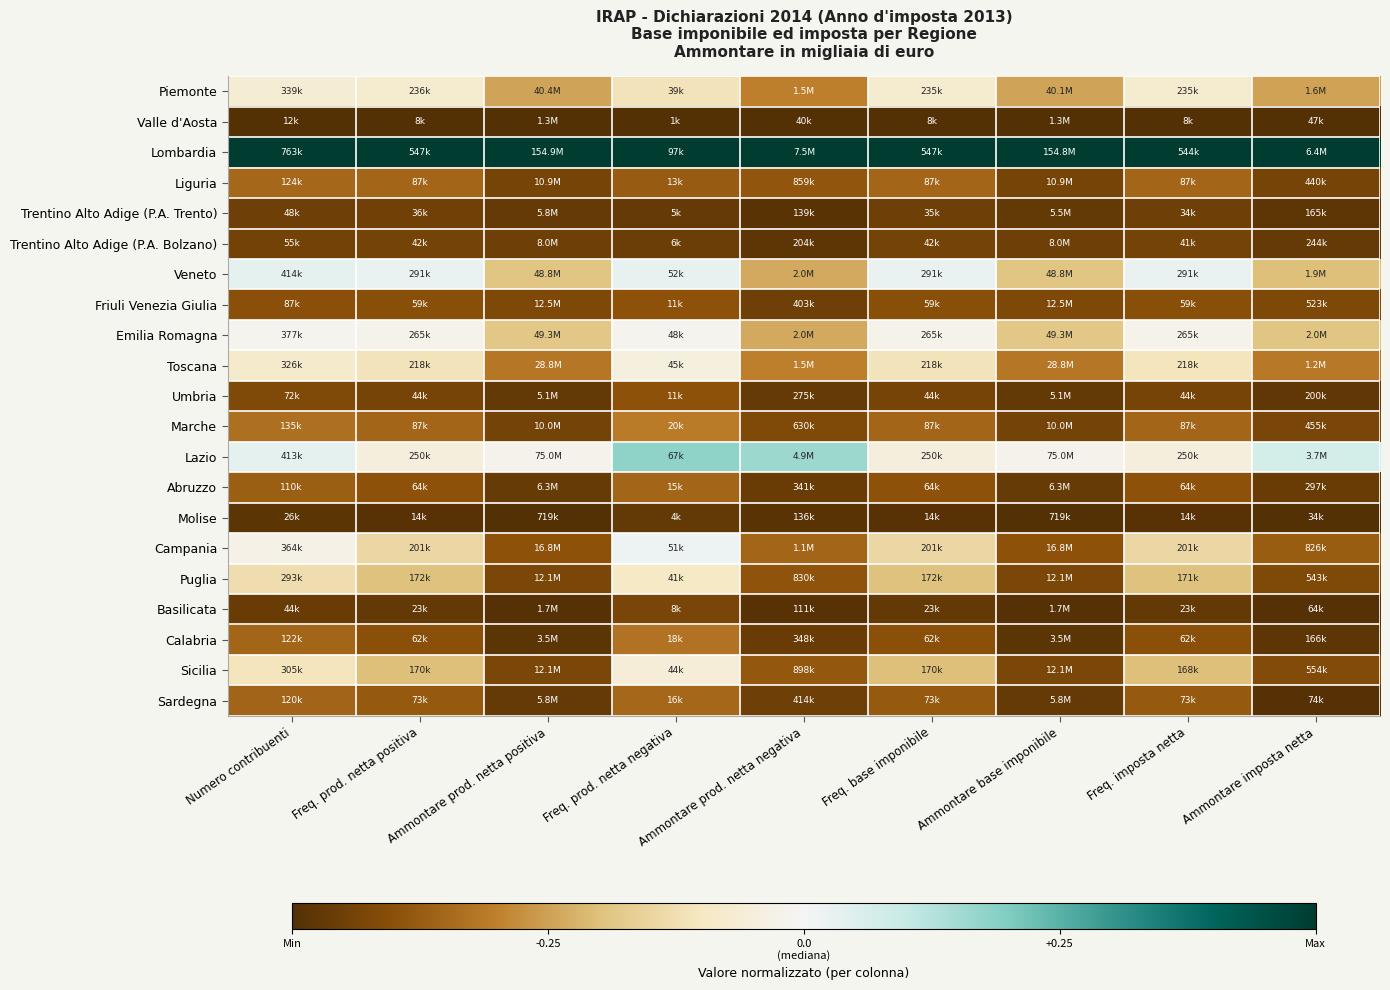

List the series in order of their peak value, lowest first.

Valle d'Aosta, Molise, Trentino Alto Adige (P.A. Trento), Trentino Alto Adige (P.A. Bolzano), Basilicata, Friuli Venezia Giulia, Umbria, Abruzzo, Liguria, Sardegna, Calabria, Marche, Puglia, Piemonte, Sicilia, Toscana, Emilia Romagna, Campania, Veneto, Lazio, Lombardia